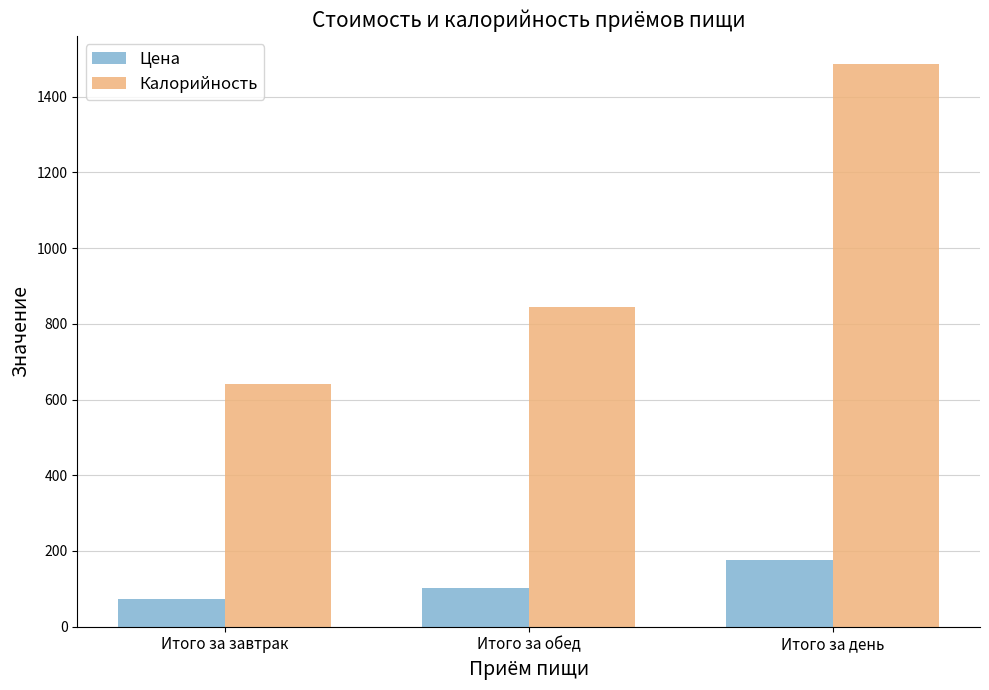

Which series has the largest total across all categories?

Калорийность